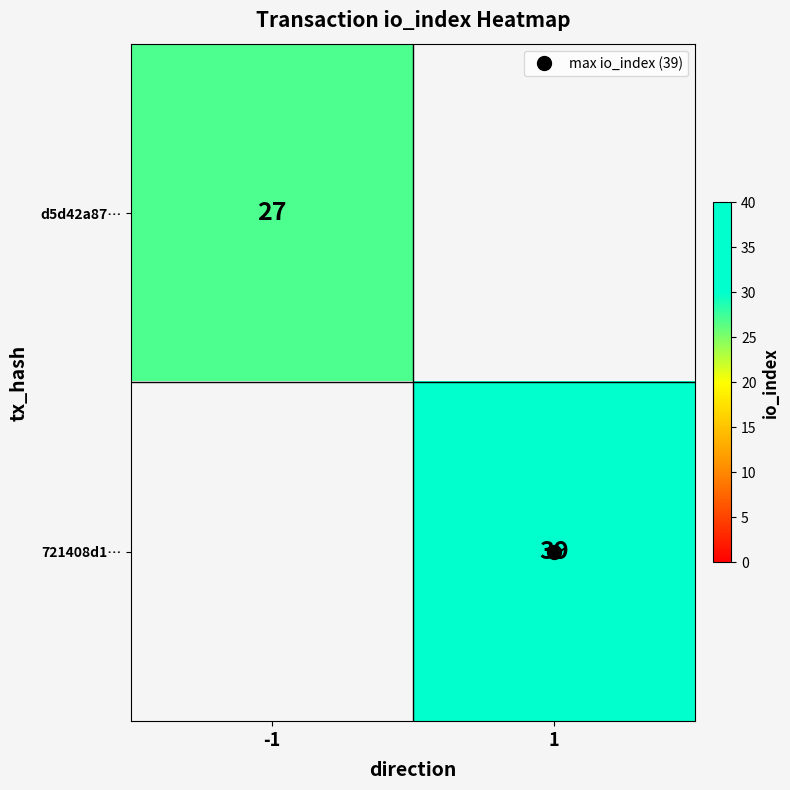

Which has a higher value, -1 or 1?

1